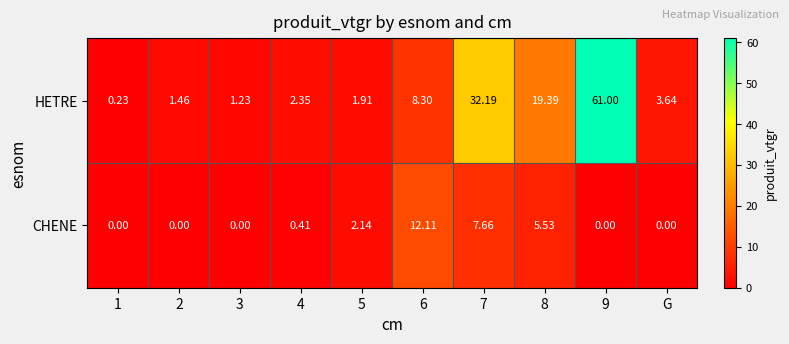

Rank the series by their maximum value, from lowest to highest.

CHENE, HETRE